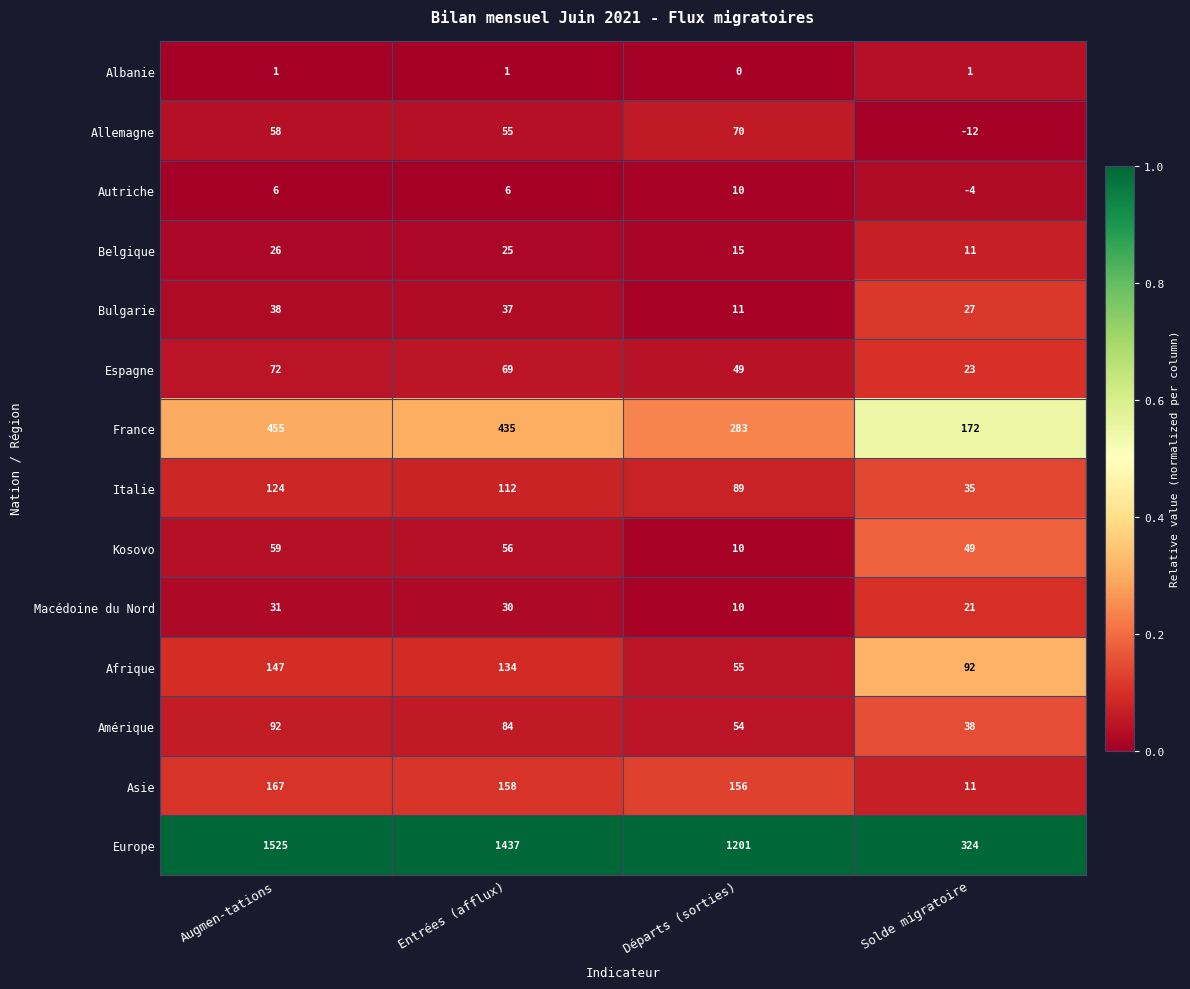

What is the difference between the highest and lowest values at Augmen-tations?

1524